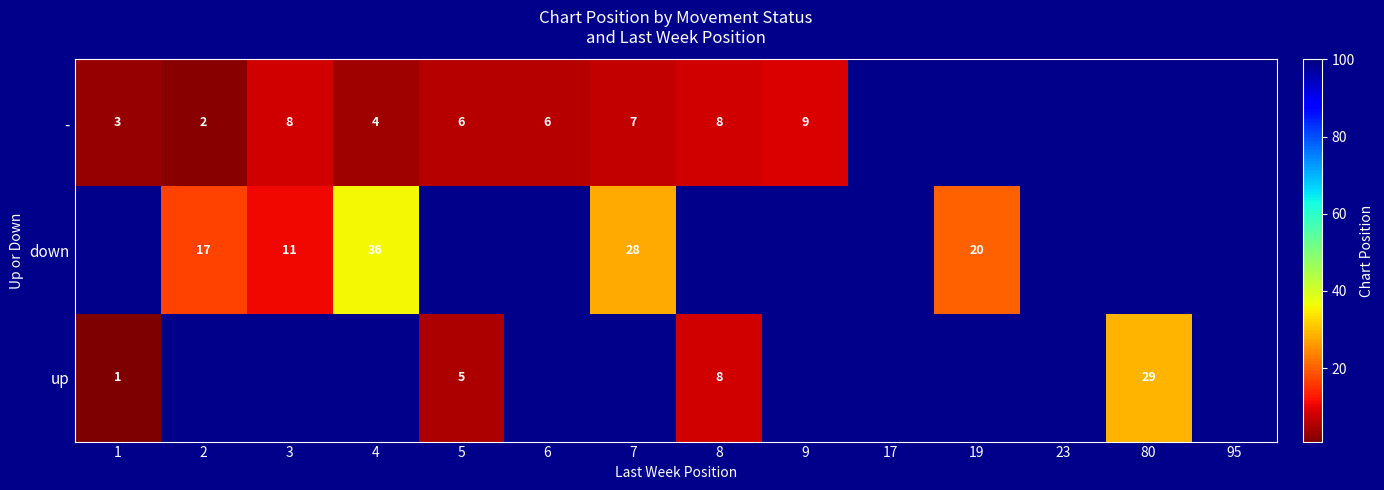

The down series shows 28 at 2. True or false?

False